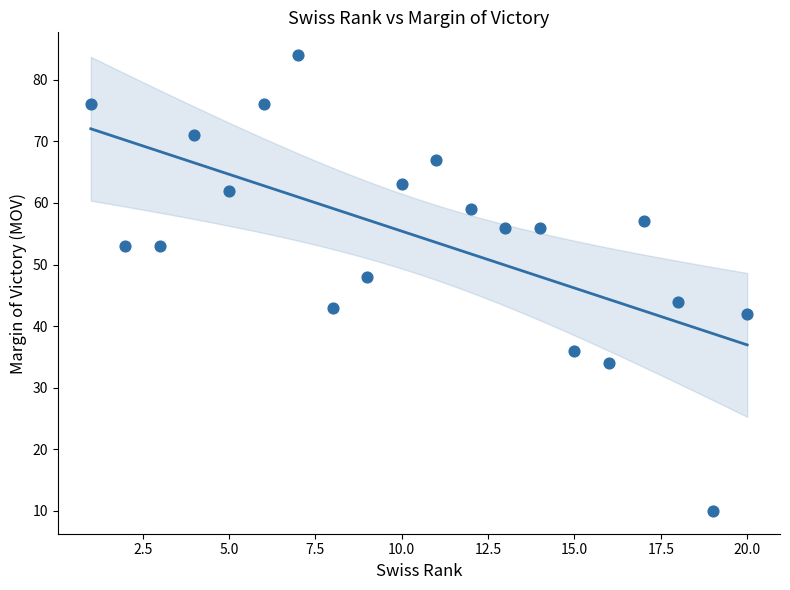

What is the range of X values (max minus min)?

19